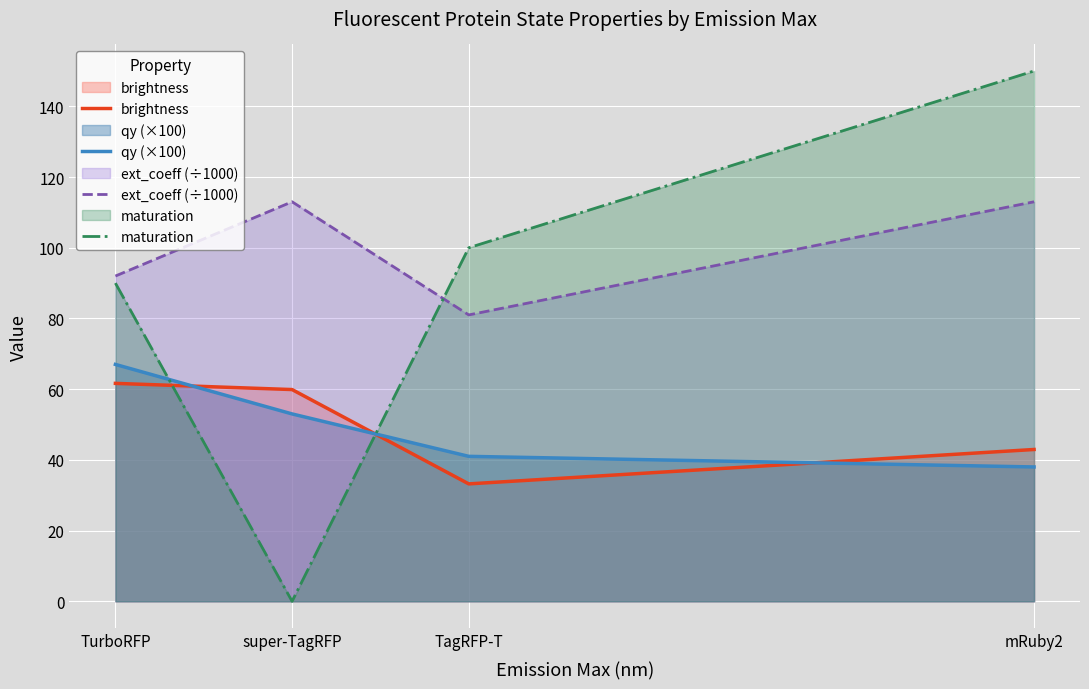

True or false: ext_coeff (÷1000) has more than 2 interior local peaks.

False